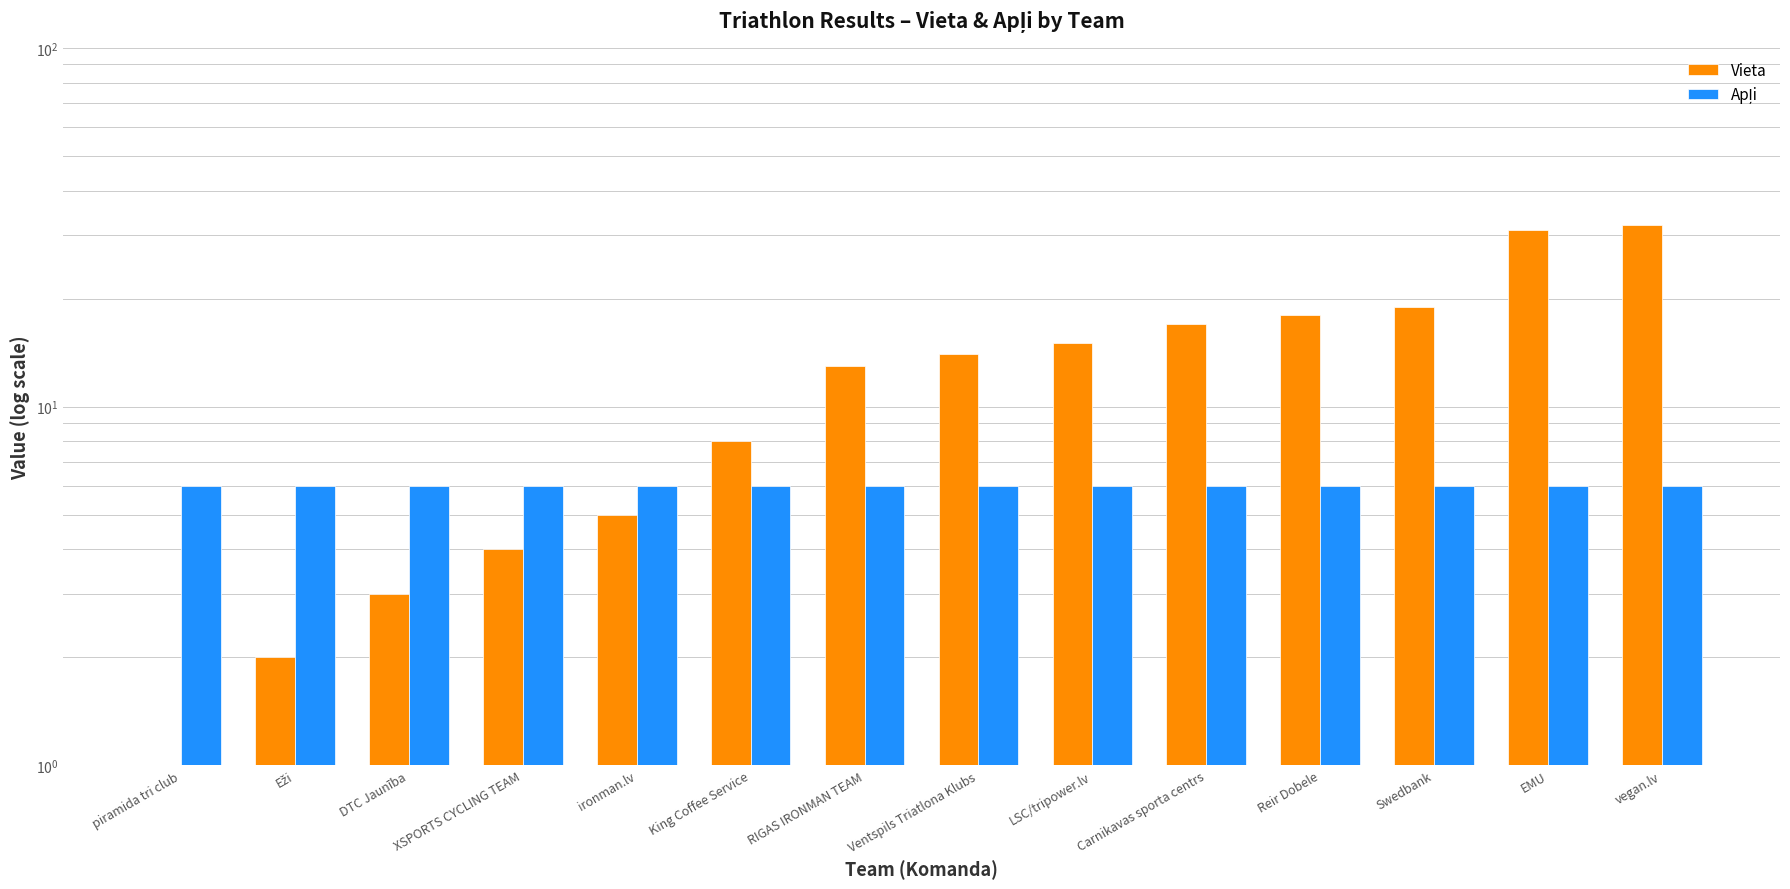

Are the bars horizontal?

No